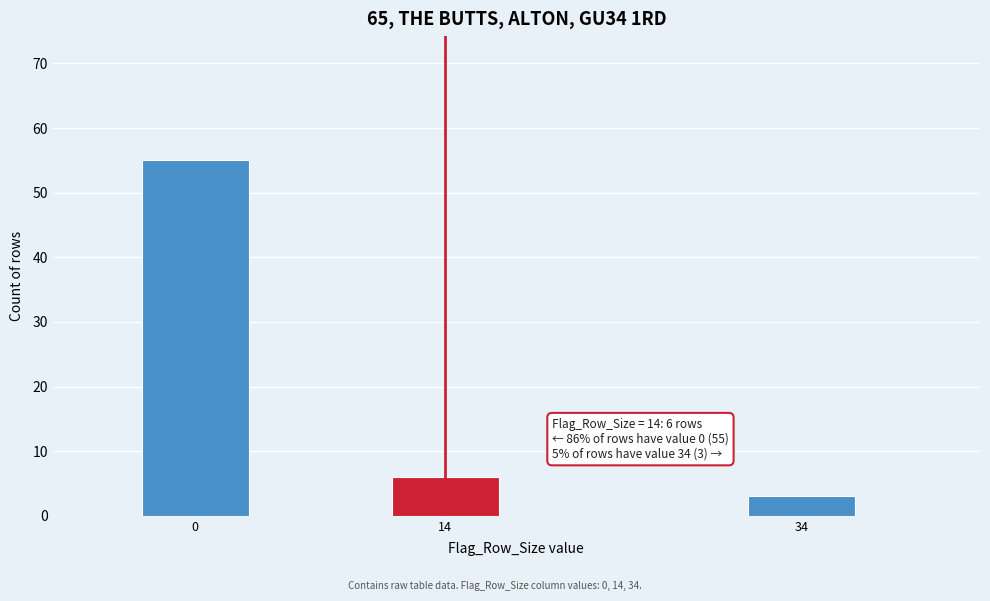

Reading left to right, transcribe all the data shown in this chart.

0=55	14=6	34=3